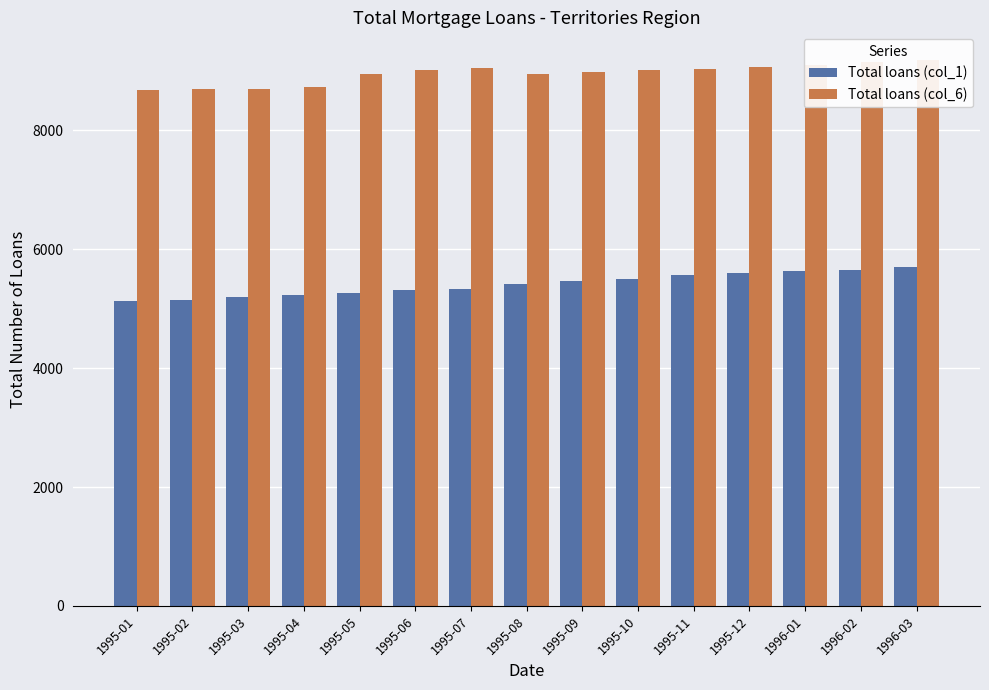

True or false: Total loans (col_6) has a value of 9148 at 1996-02.

True